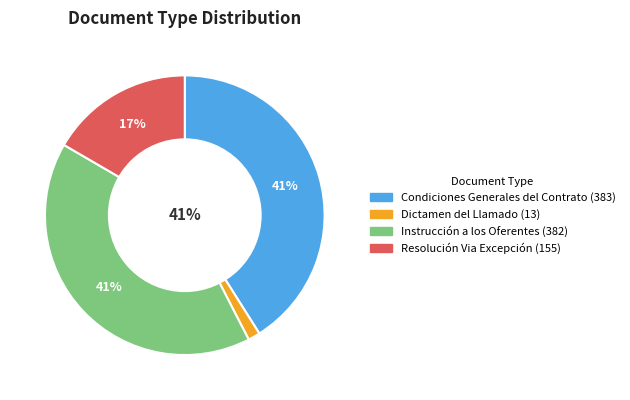

Is the sum of Resolución Via Excepción and Instrucción a los Oferentes greater than half?

Yes